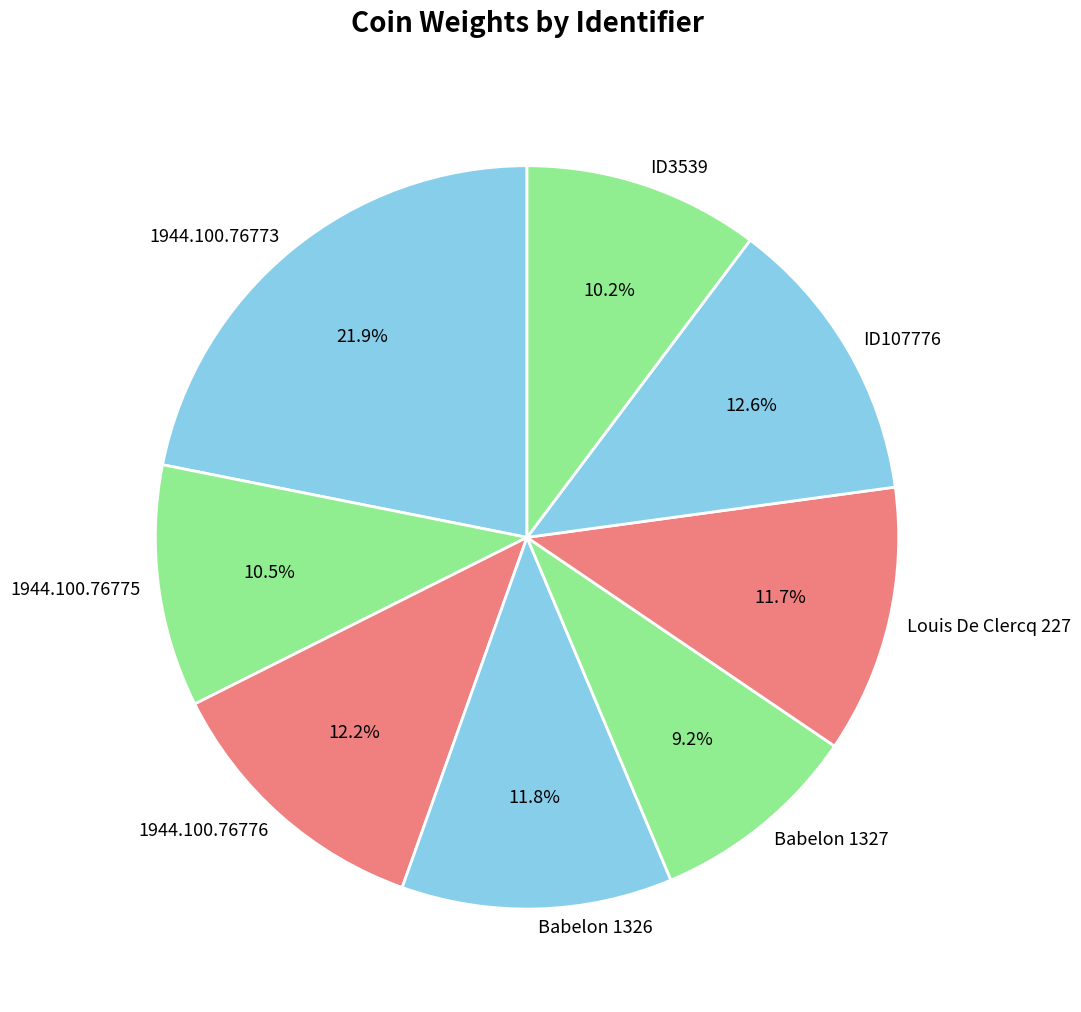

Is it true that Louis De Clercq 227 is 12% of the pie?

True